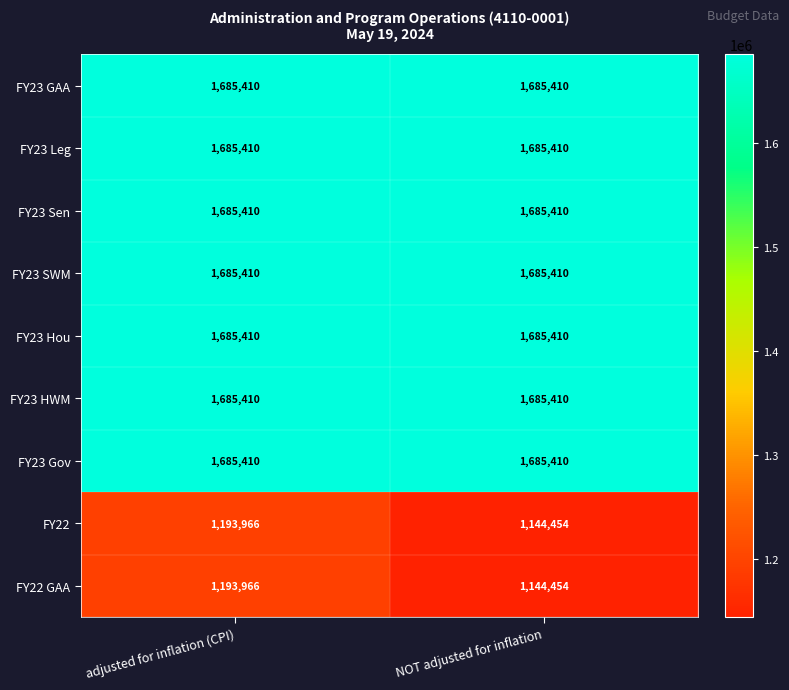

Is it true that FY23 Leg equals 1685410 at NOT adjusted for inflation?

True